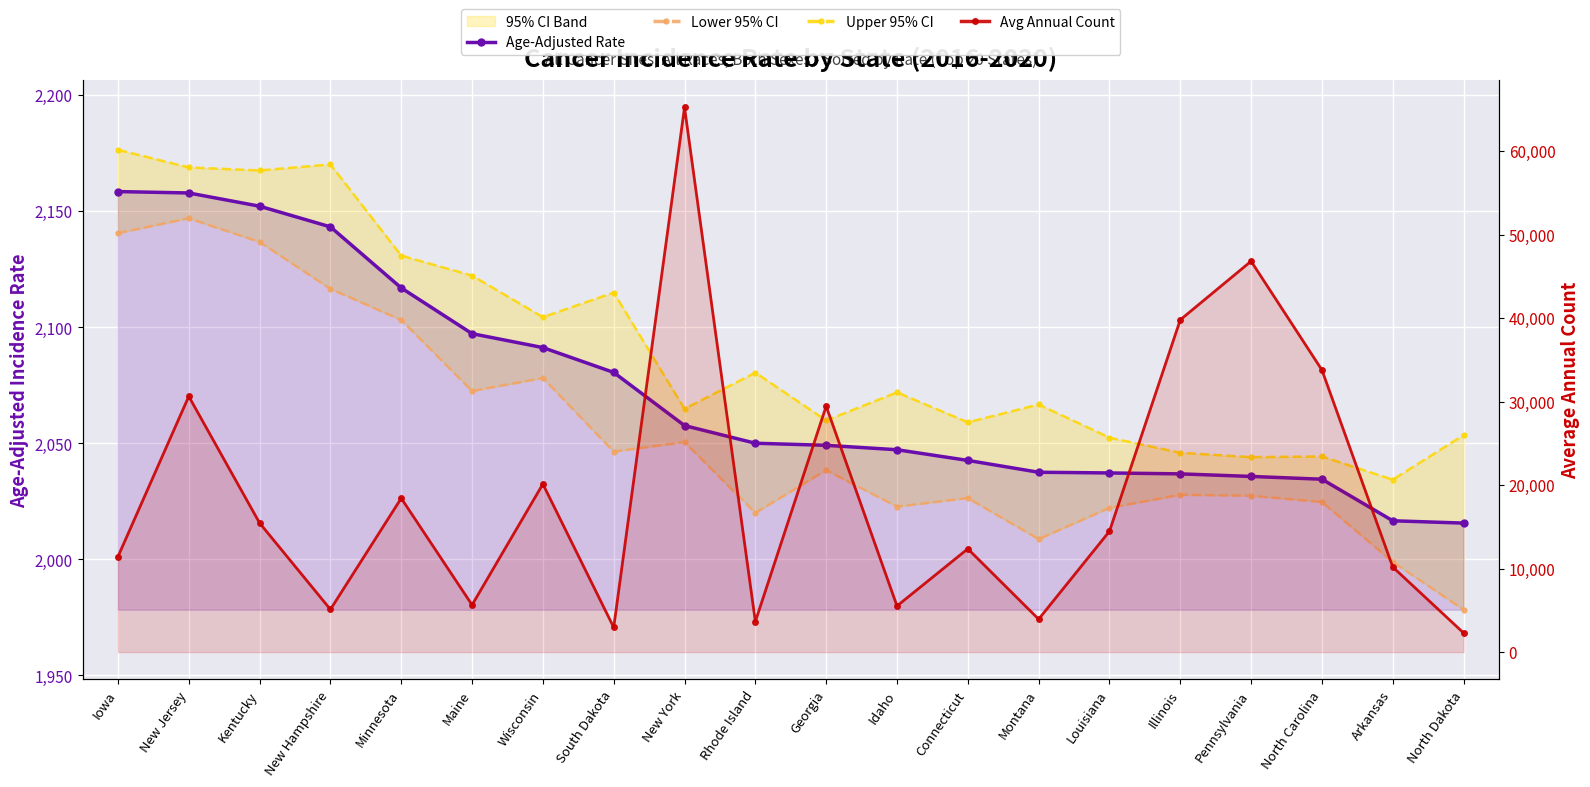

How many interior local peaks does the Upper 95% CI series have?

6